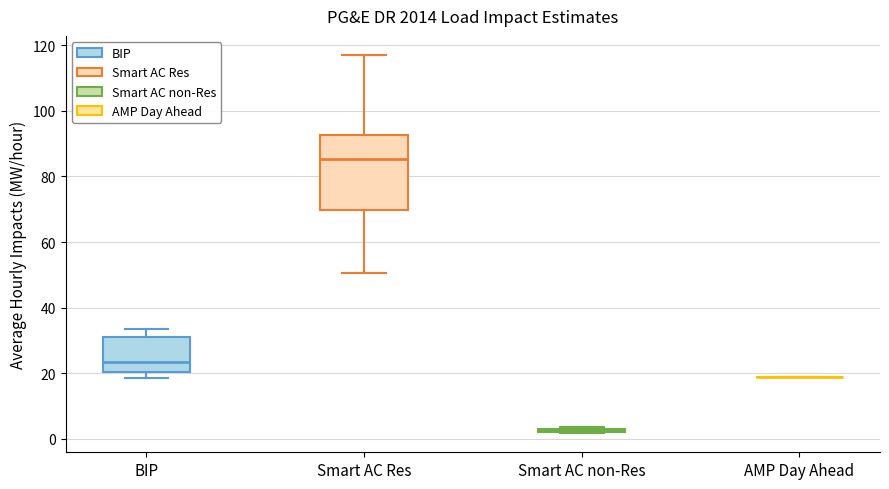

Reading left to right, transcribe this box plot: for each box, give where its median line is, the range the box spans, and where its two whiskers end, as read against the y-axis. The values are not printed on the chart, so give them approximately, as read against the axis.

BIP: median 24, box 20 to 32, whiskers 18 to 34
Smart AC Res: median 86, box 70 to 92, whiskers 50 to 118
Smart AC non-Res: box collapsed to a line at 2, whiskers 2 to 4
AMP Day Ahead: box collapsed to a line at 18, whiskers 18 to 18